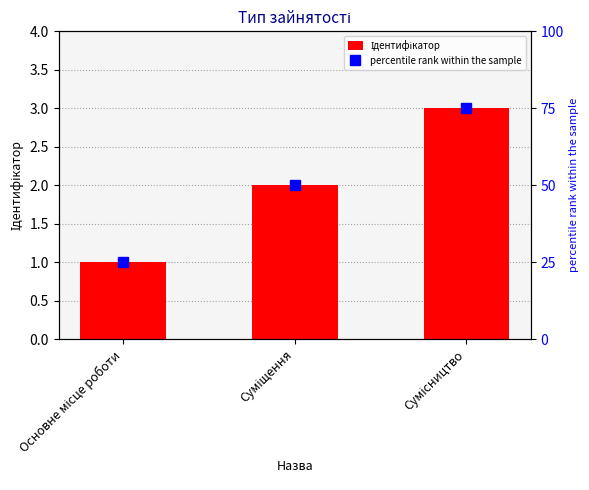

What position from the left is Сумісництво?

3